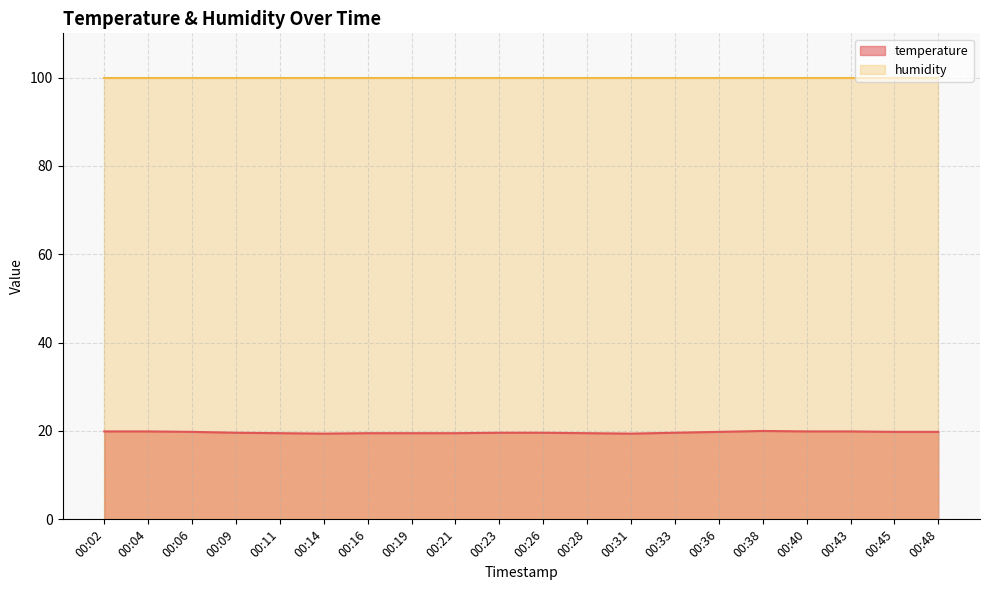

The value at 00:28 is 8.4. True or false?

False